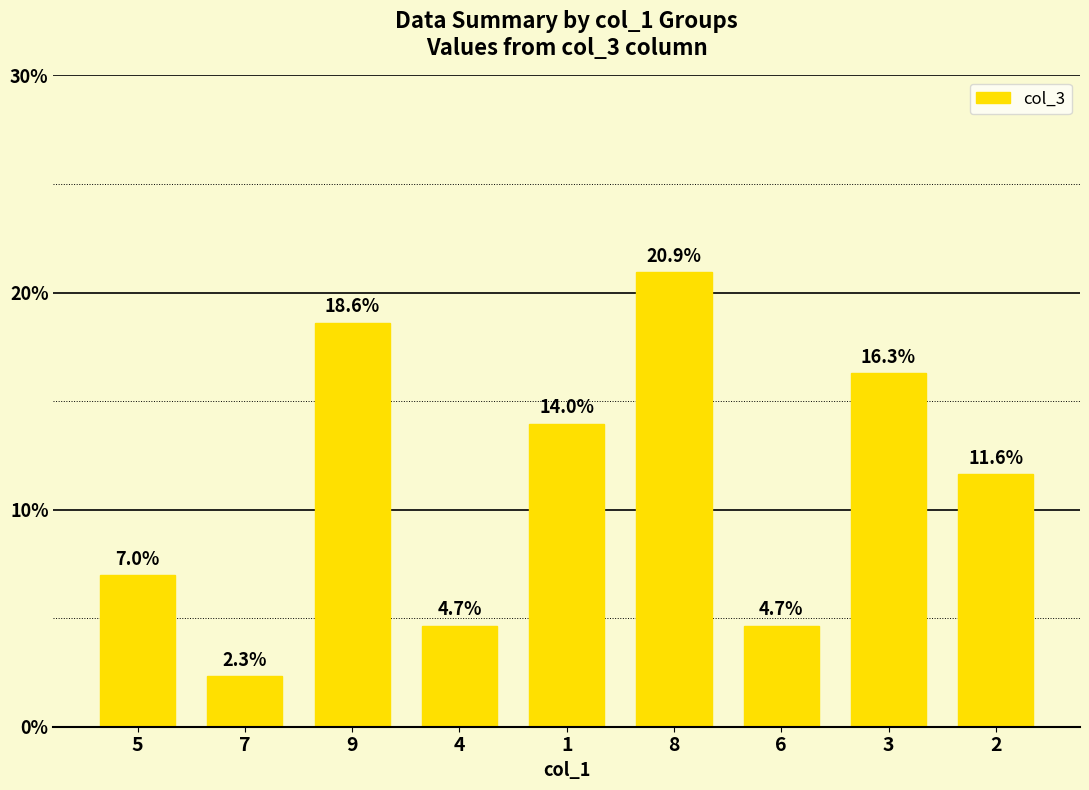

What position from the right is 2?

1